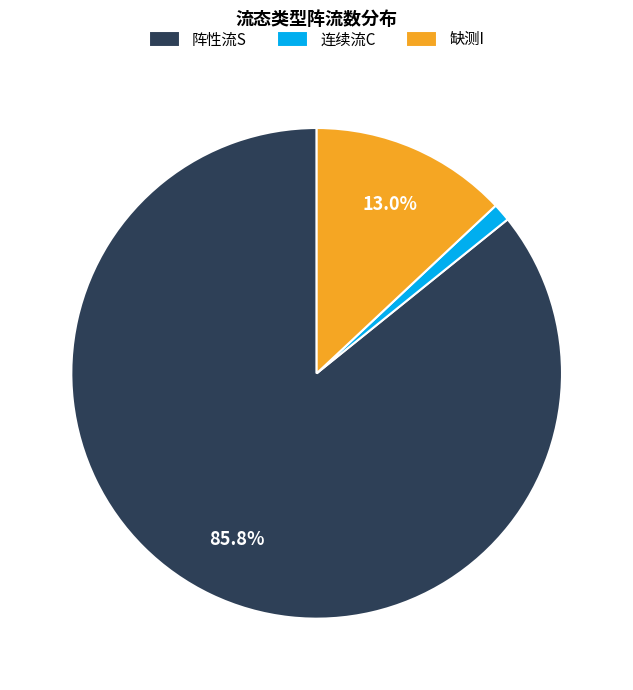

How many slices are in this pie chart?

3